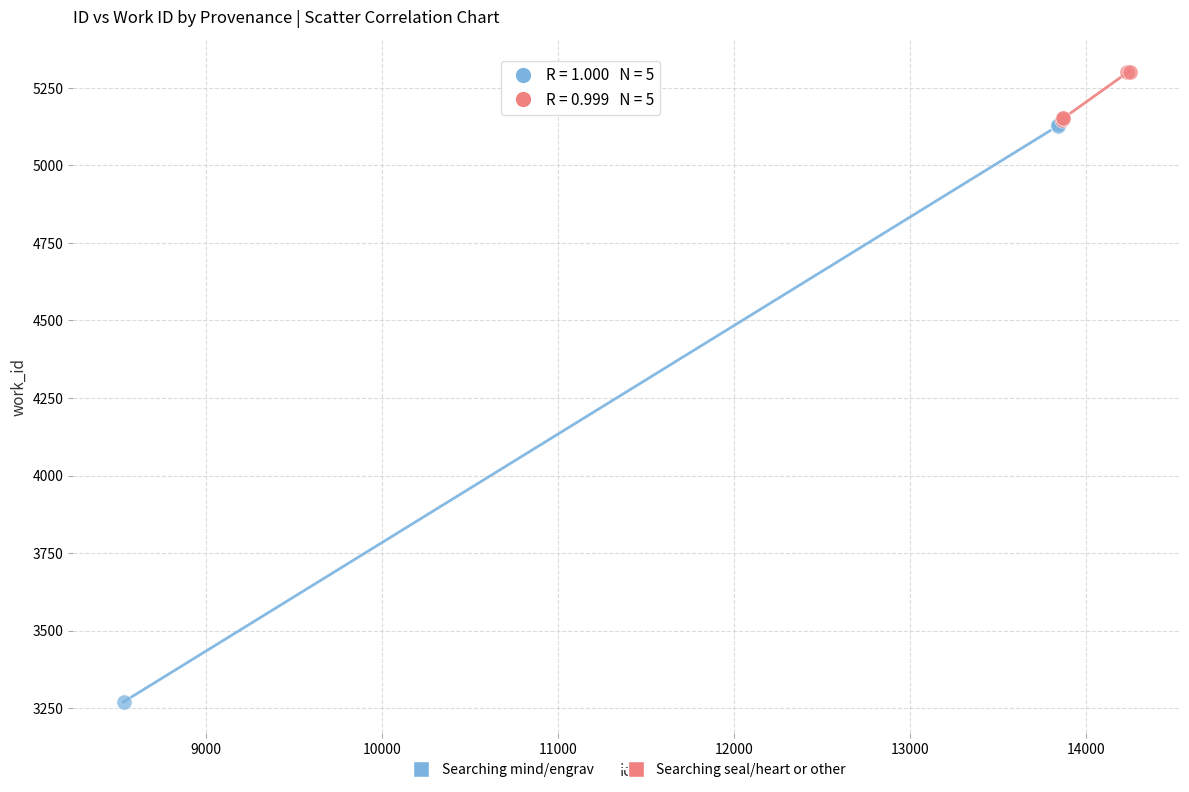

Which series contains the highest Y value?

Searching seal/heart or other